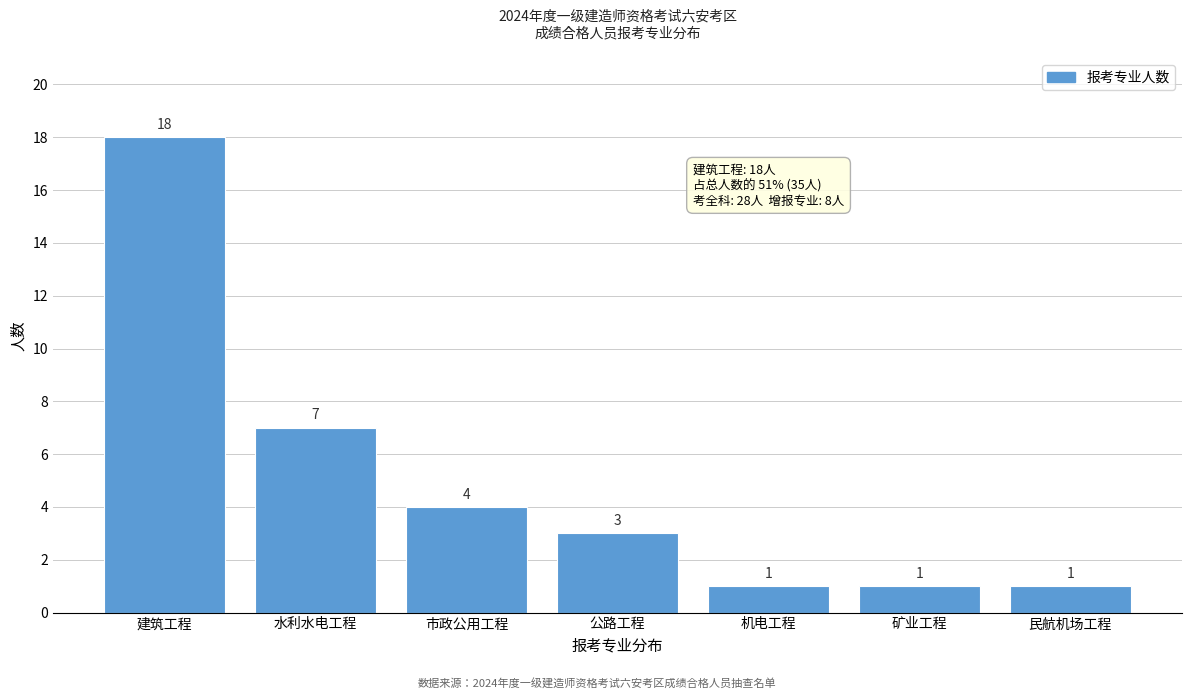

Reading right to left, extract all data points from this chart.

民航机场工程=1	矿业工程=1	机电工程=1	公路工程=3	市政公用工程=4	水利水电工程=7	建筑工程=18